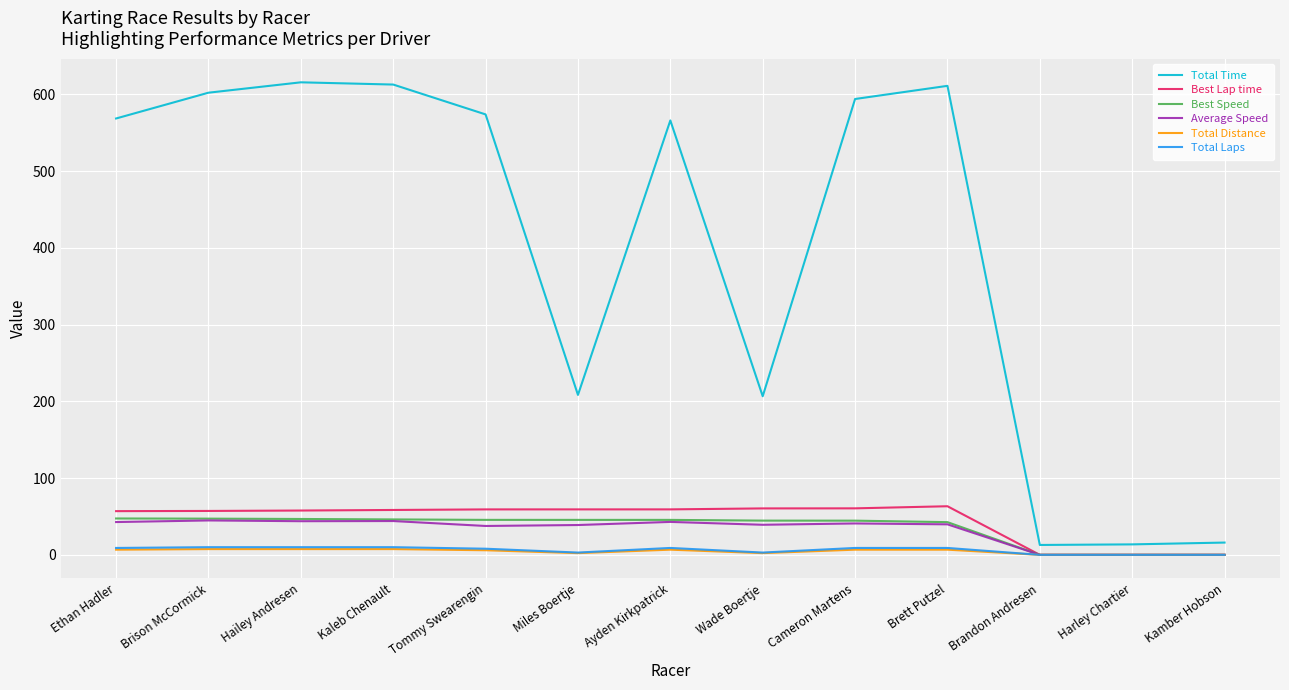

Count the number of data series in this chart.

6